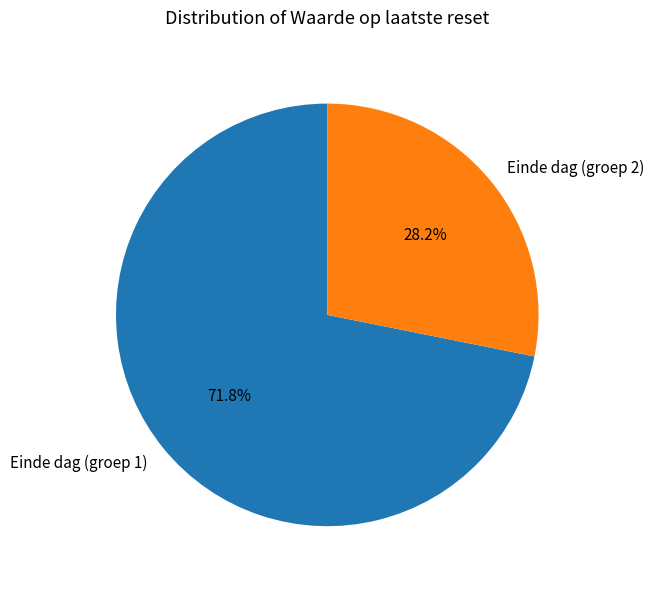

Rank the categories by value from lowest to highest.

Einde dag (groep 2), Einde dag (groep 1)